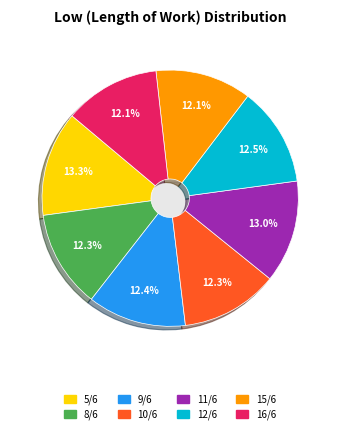

What percentage is the 9/6 slice, to the nearest percent?

12%